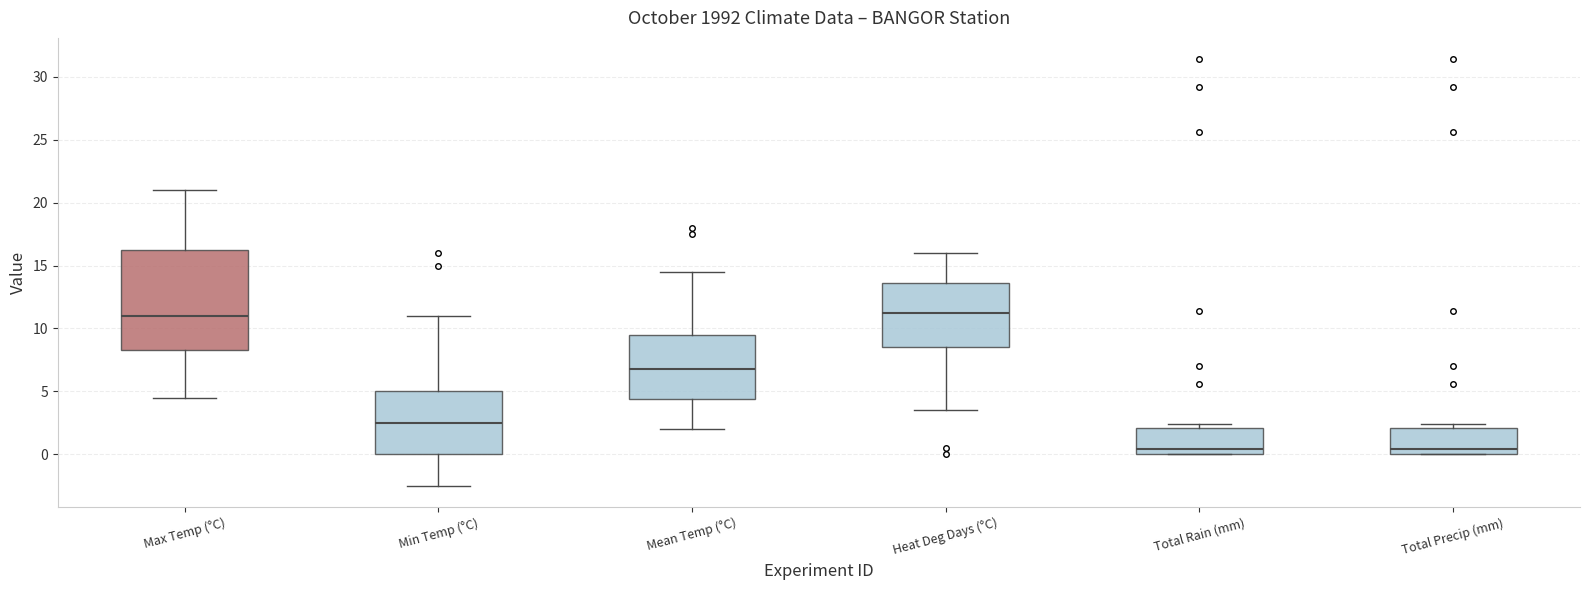

Where does the upper whisker of the box for Heat Deg Days (°C) end on the y-axis? The values are not printed on the chart, so give them approximately, as read against the axis.

16.0